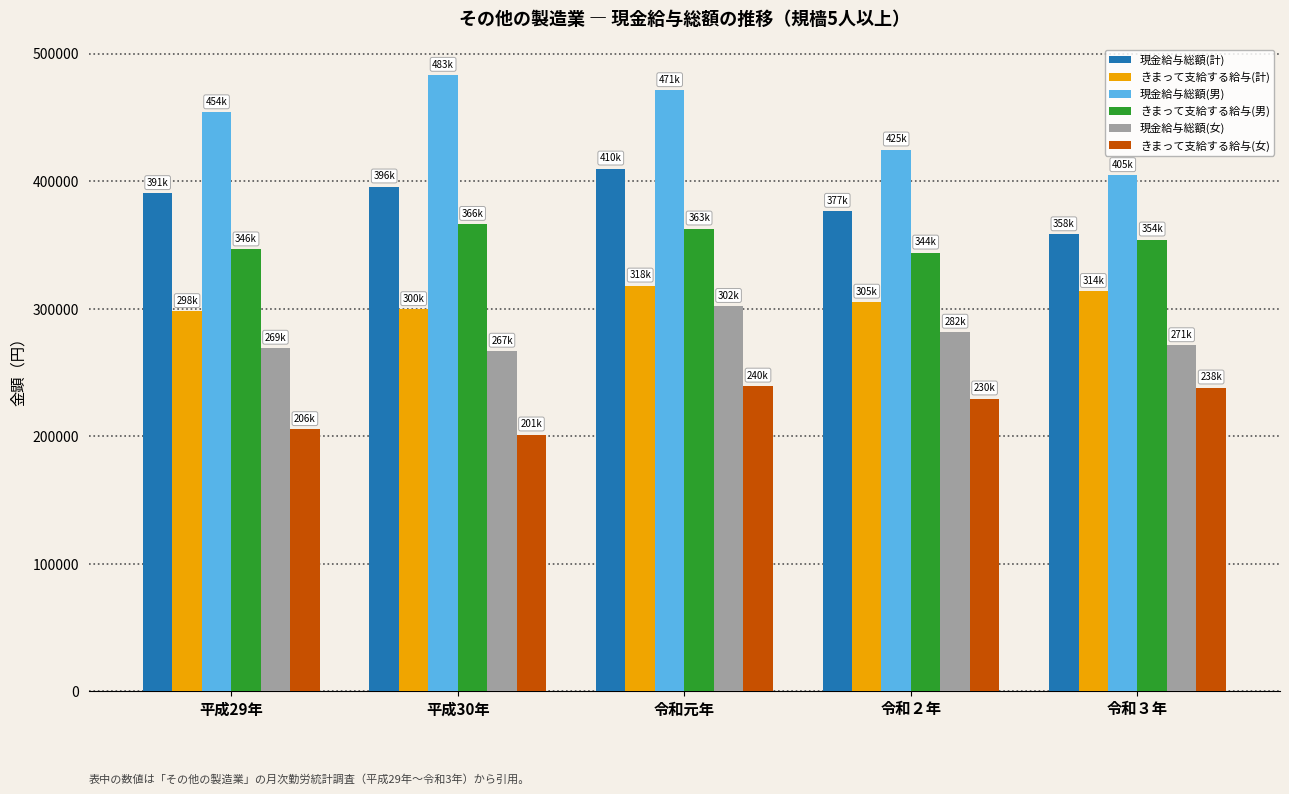

True or false: 現金給与総額(女) has a value of 267009 at 平成30年.

True